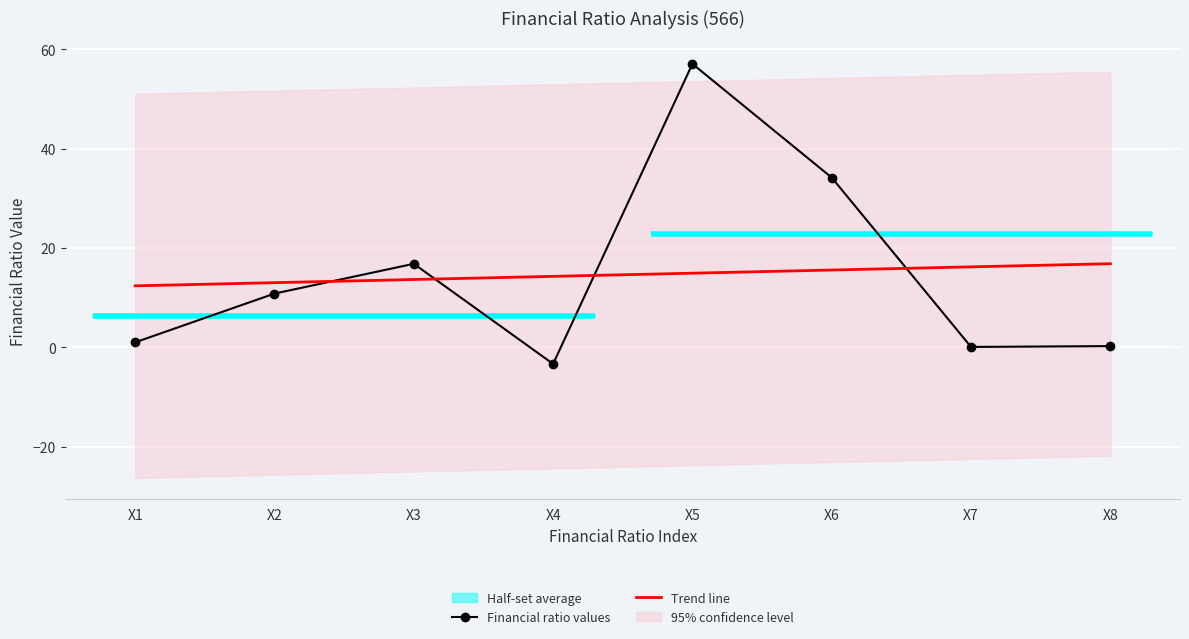

The Financial ratio values series shows 0.1 at X8. True or false?

False